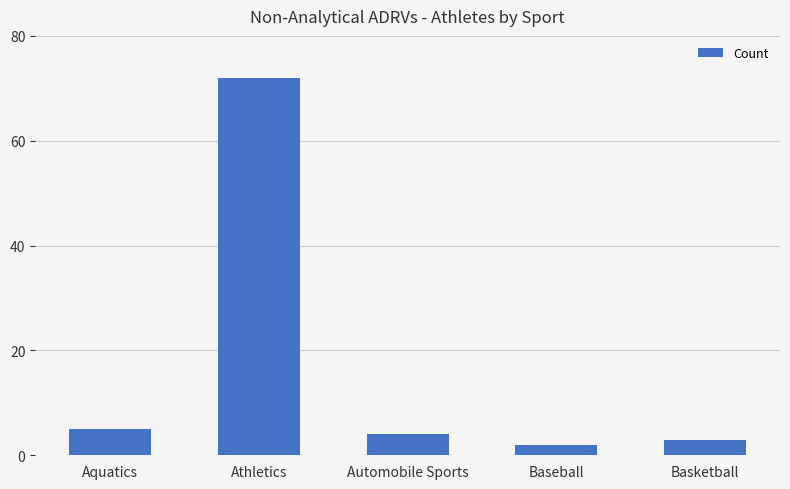

Reading right to left, what are all the values shown in this chart?

3	2	4	72	5